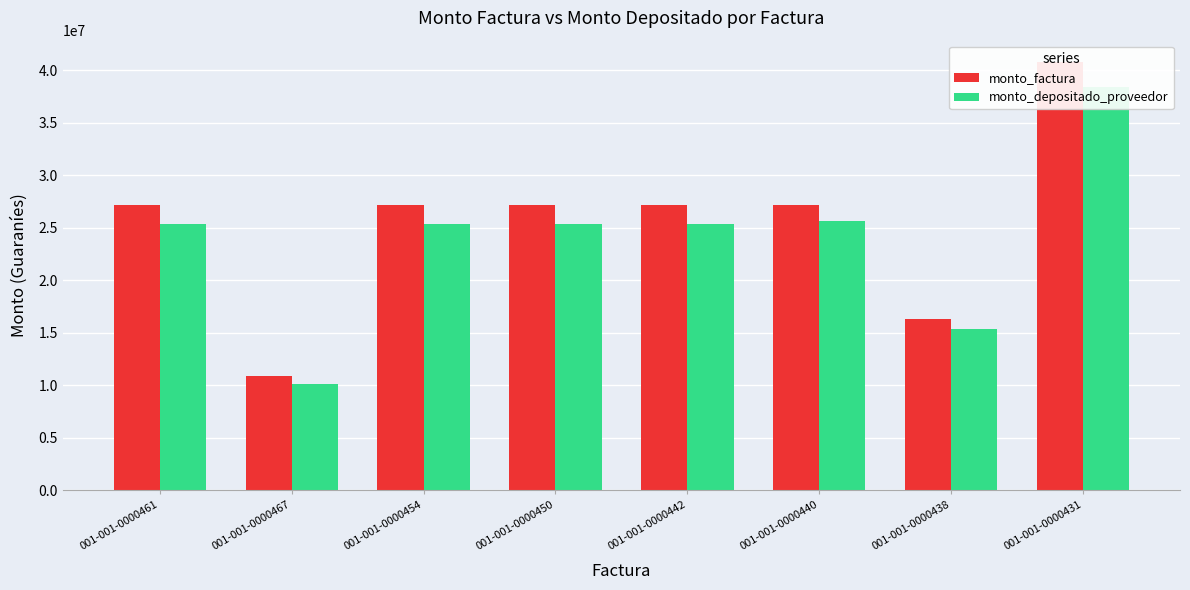

Between 001-001-0000467 and 001-001-0000454, which series saw the biggest shift?

monto_factura